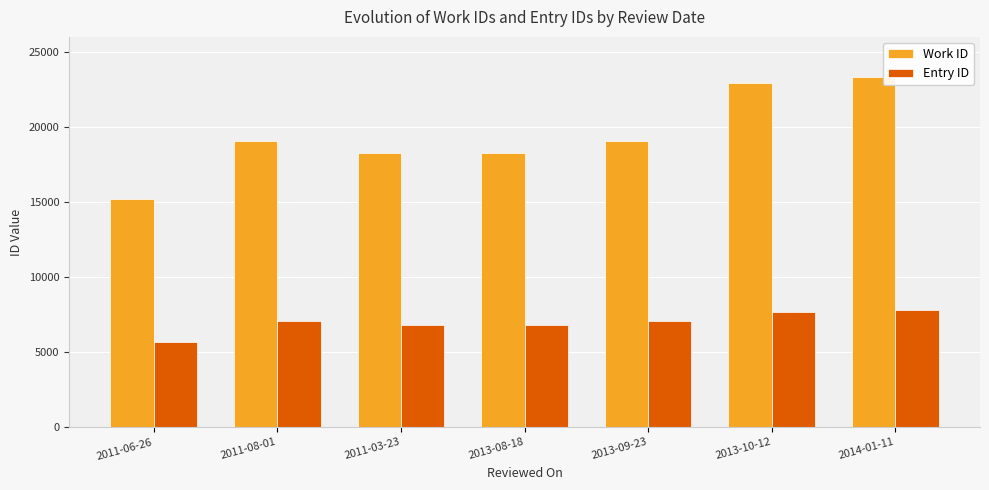

What is the average value of the Work ID series?

19450